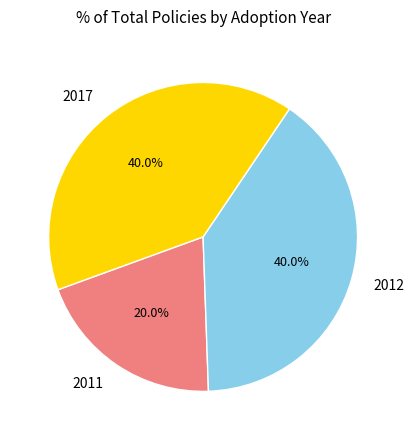

Is there any slice that represents more than half of the pie?

No